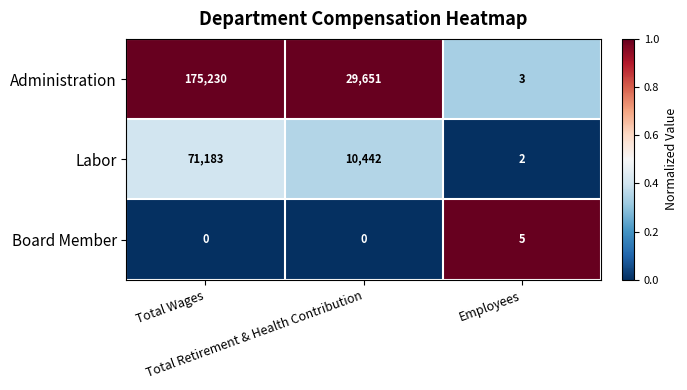

What is the sum of all Administration values?

204884